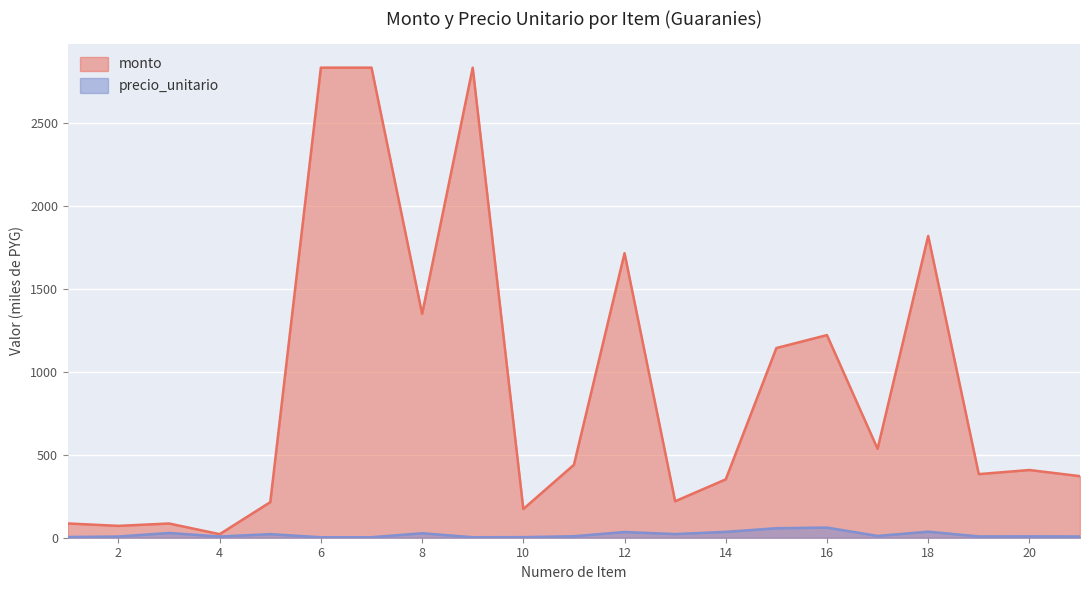

Read the precio_unitario value at 21.

7.4